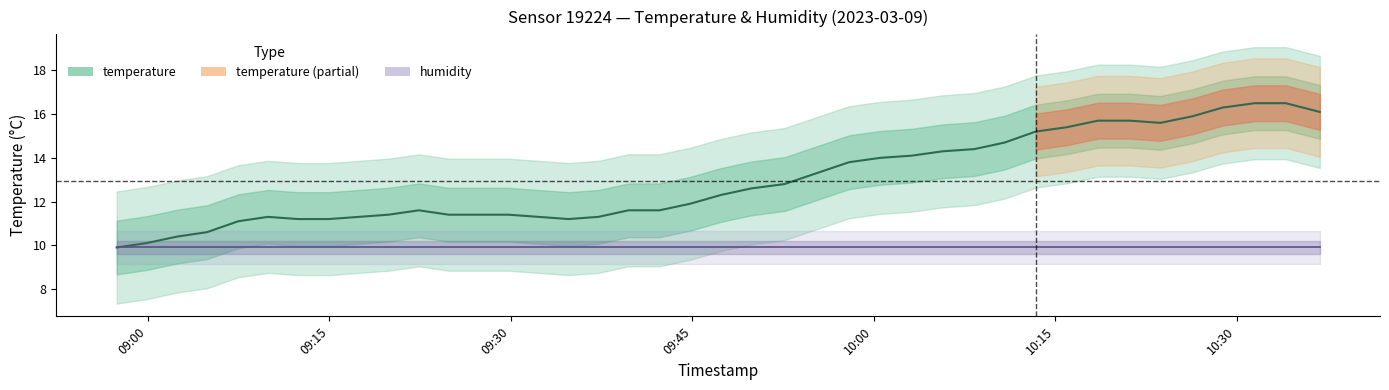

Reading left to right, list all the values displayed in this chart.

temperature: 9.9	10.1	10.4	10.6	11.1	11.3	11.2	11.2	11.3	11.4	11.6	11.4	11.4	11.4	11.3	11.2	11.3	11.6	11.6	11.9	12.3	12.6	12.8	13.3	13.8	14.0	14.1	14.3	14.4	14.7	15.2	15.4	15.7	15.7	15.6	15.9	16.3	16.5	16.5	16.1
humidity: 9.9	9.9	9.9	9.9	9.9	9.9	9.9	9.9	9.9	9.9	9.9	9.9	9.9	9.9	9.9	9.9	9.9	9.9	9.9	9.9	9.9	9.9	9.9	9.9	9.9	9.9	9.9	9.9	9.9	9.9	9.9	9.9	9.9	9.9	9.9	9.9	9.9	9.9	9.9	9.9